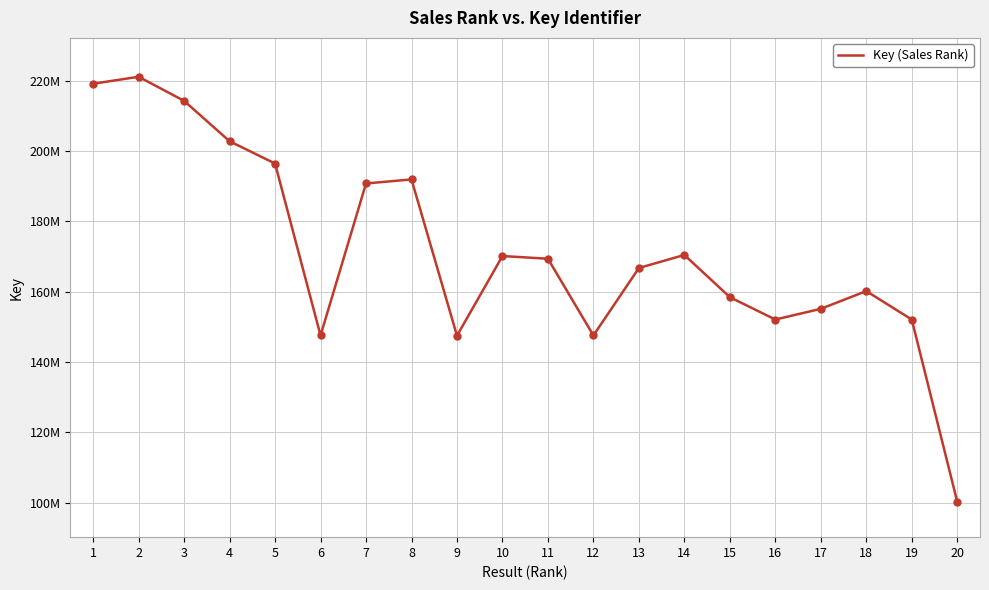

Which has a higher value, 15 or 7?

7